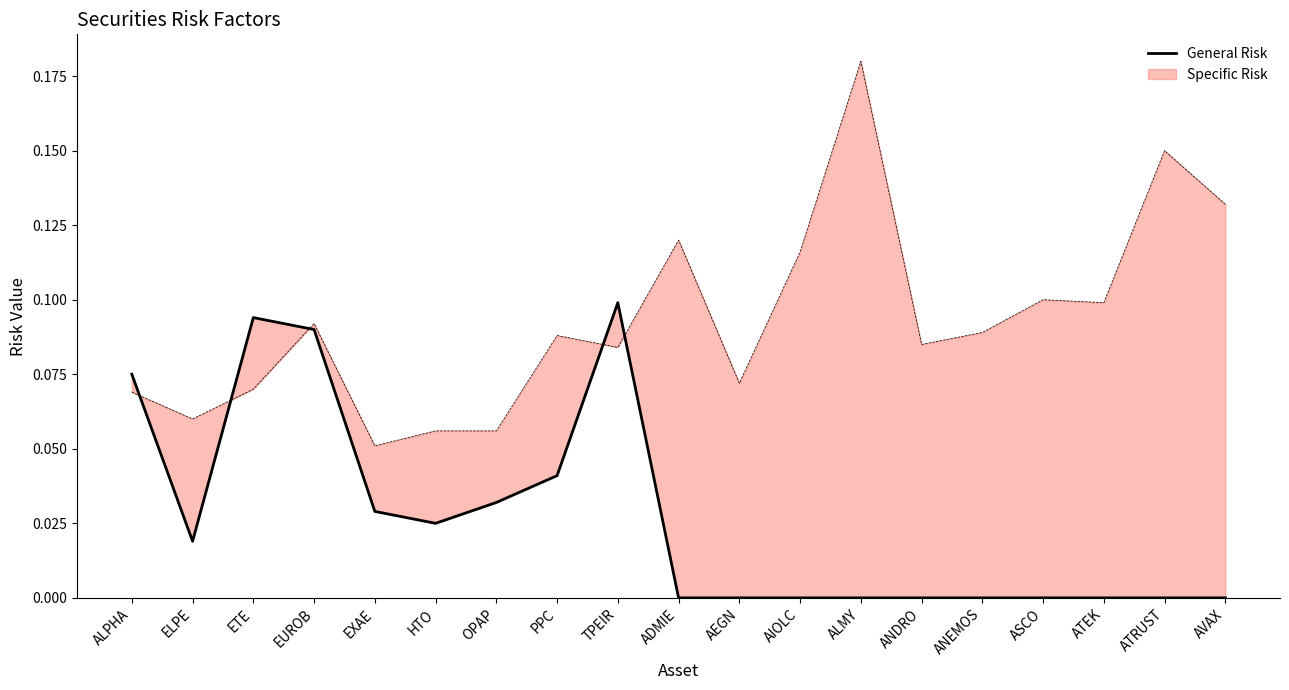

What is the label of the 1st point from the left?

ALPHA